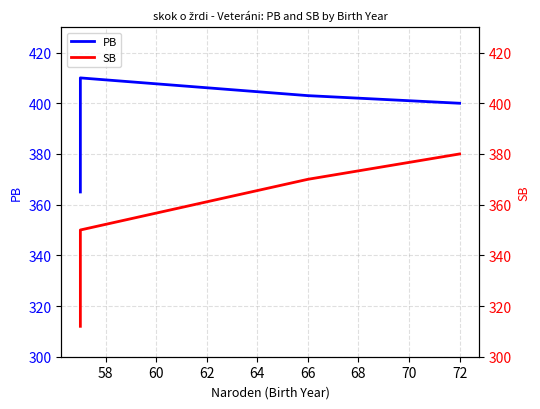

Is this an area chart (filled region under the line)?

No